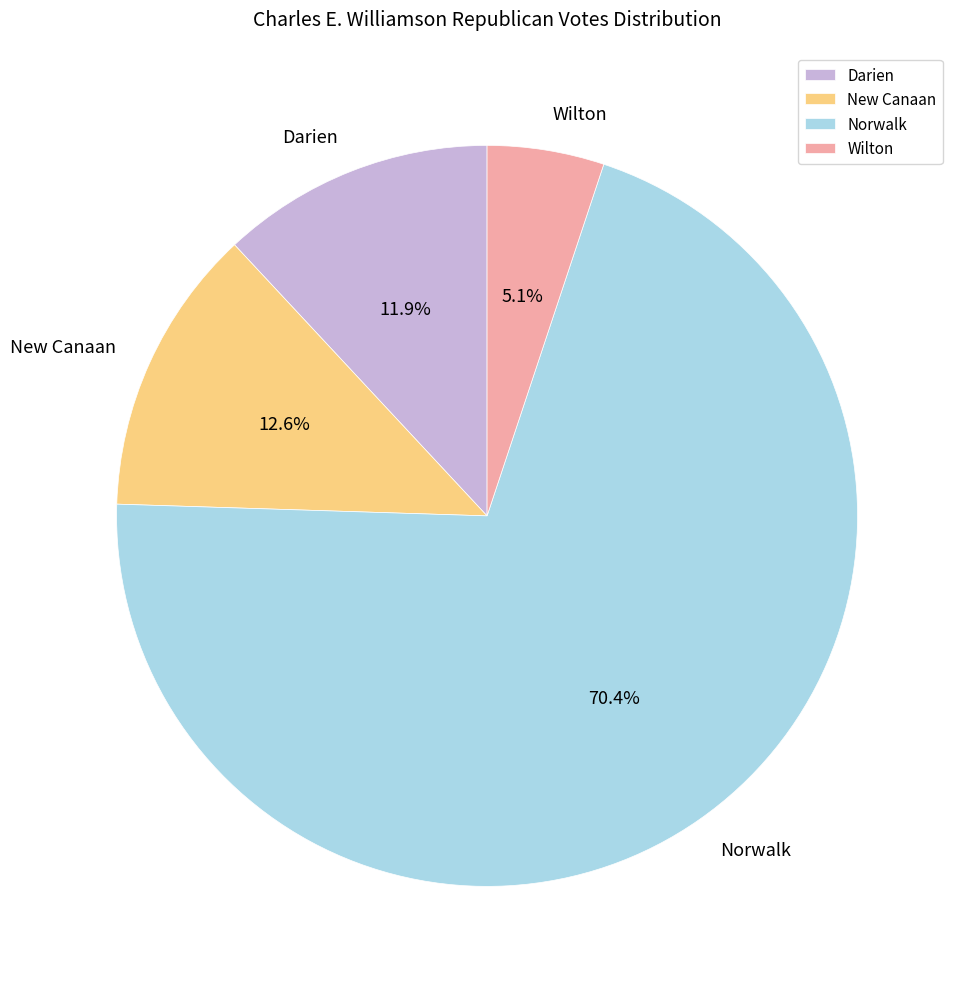

How many slices are in this pie chart?

4